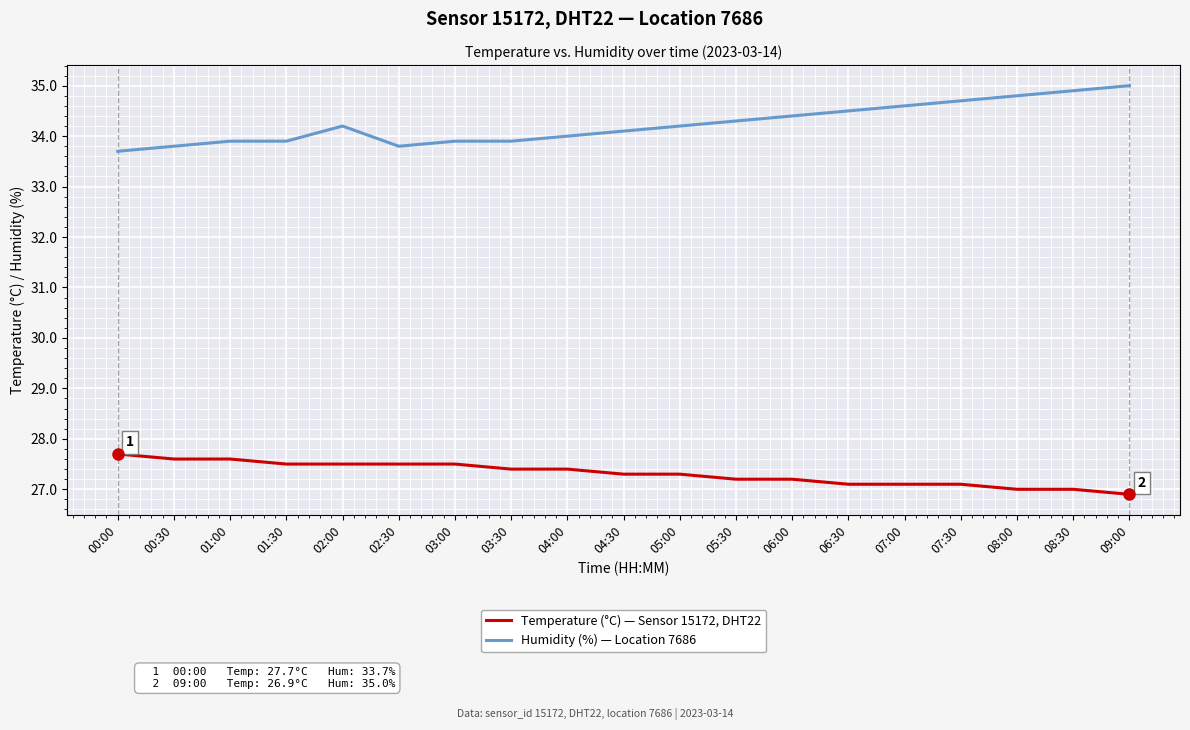

List the series in order of their peak value, highest first.

Humidity (%) — Location 7686, Temperature (°C) — Sensor 15172, DHT22